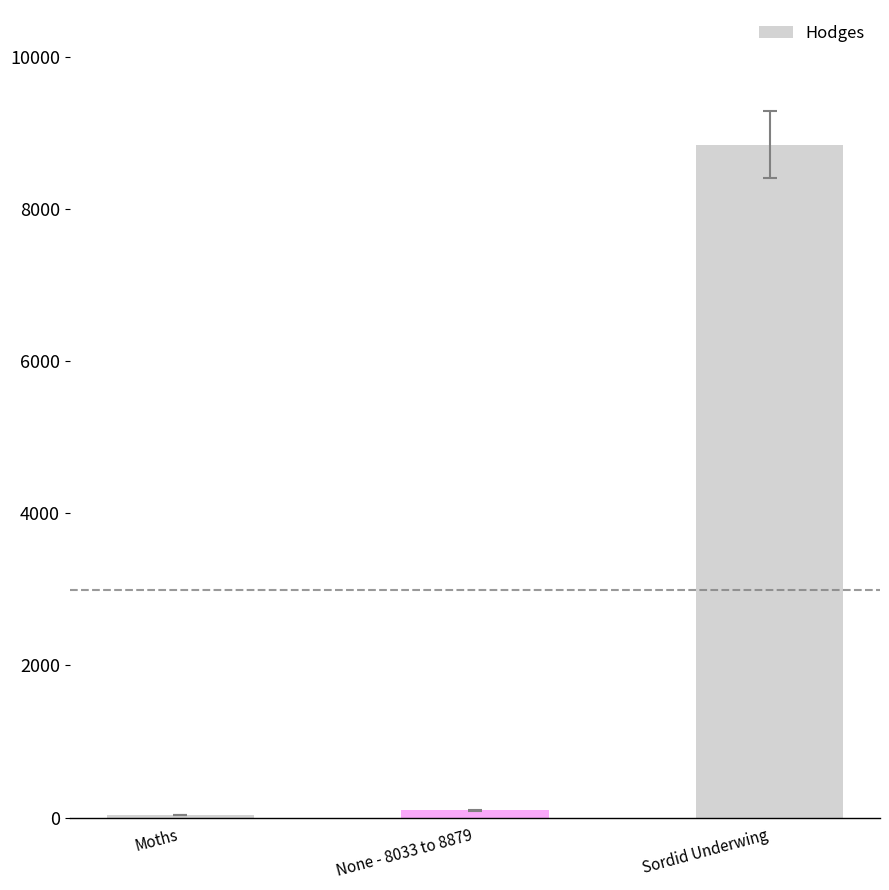

What is the change in value from Moths to None - 8033 to 8879?

+64.2